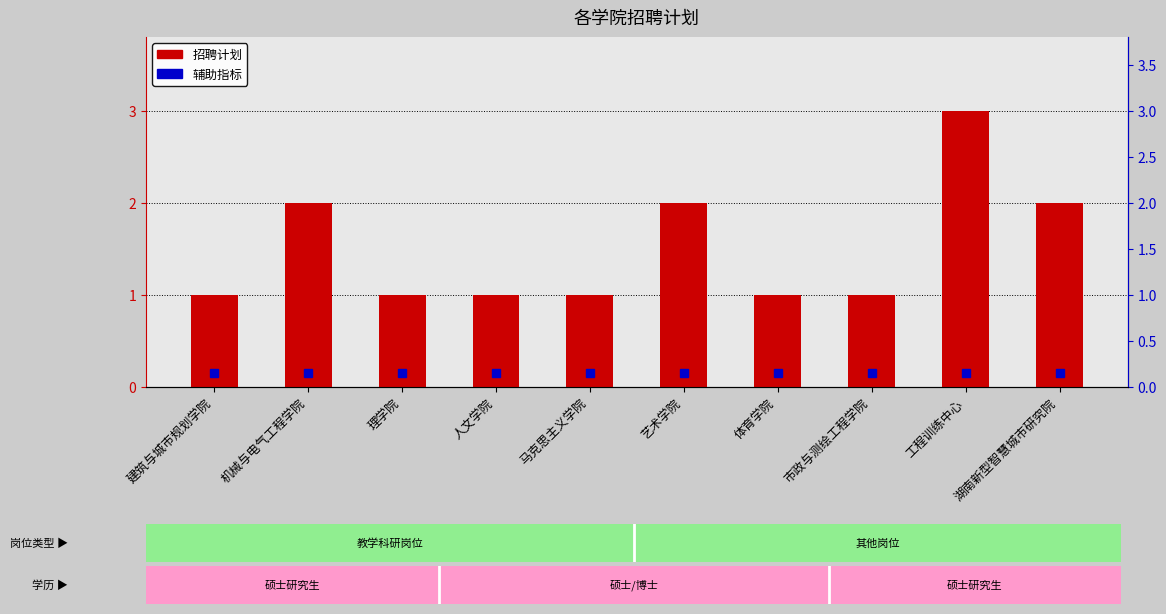

What is the maximum value shown in the chart?

3